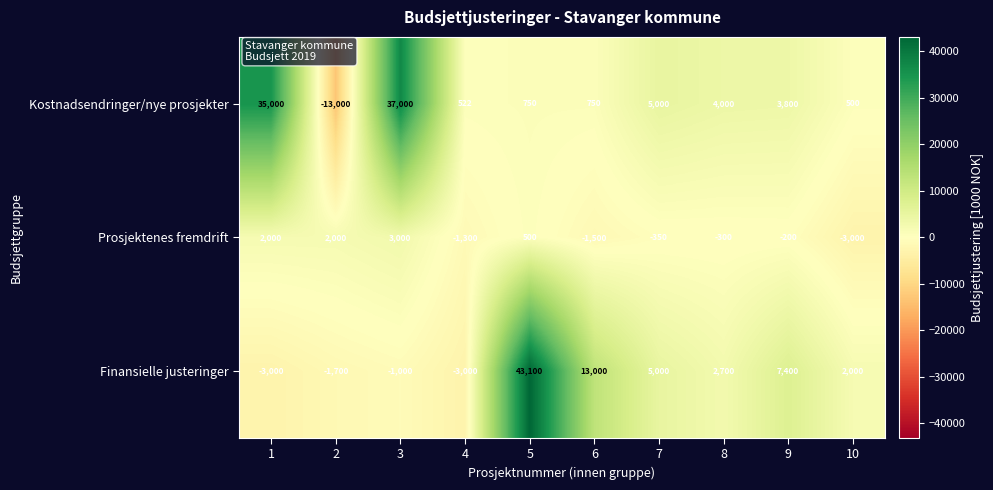

What is the sum of the Finansielle justeringer values at 10 and 7?

7000